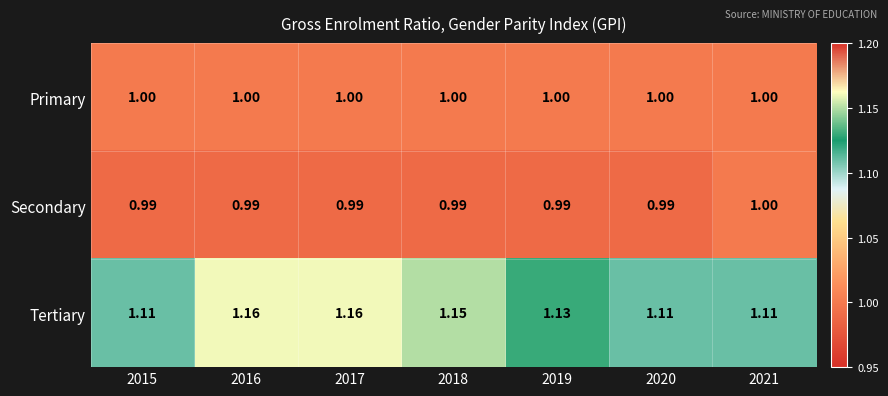

Is the value of Secondary at 2016 greater than the value of Tertiary at 2019?

No